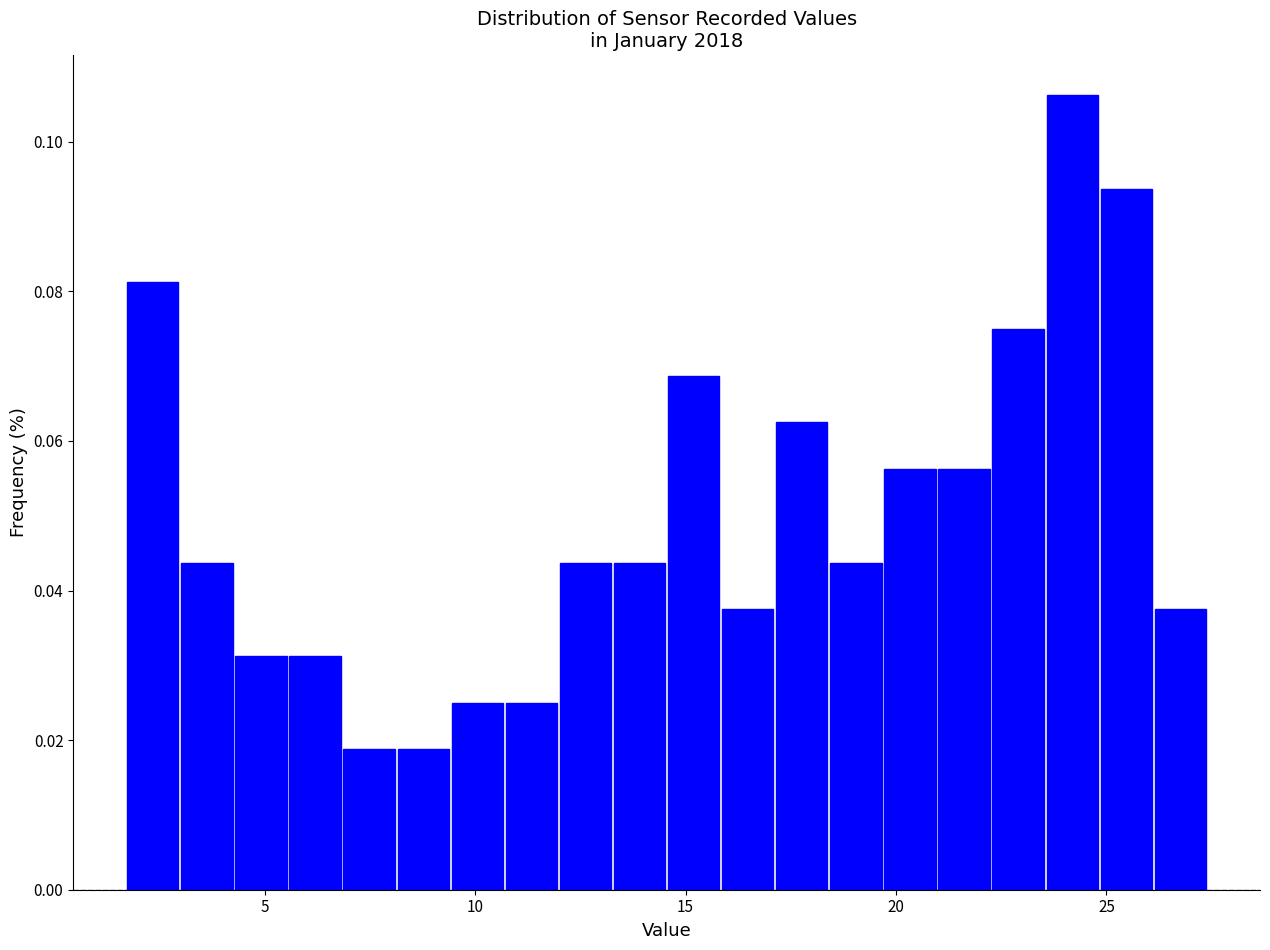

Read against the x-axis, roughly where is the centre of the tallest bar?

24.0